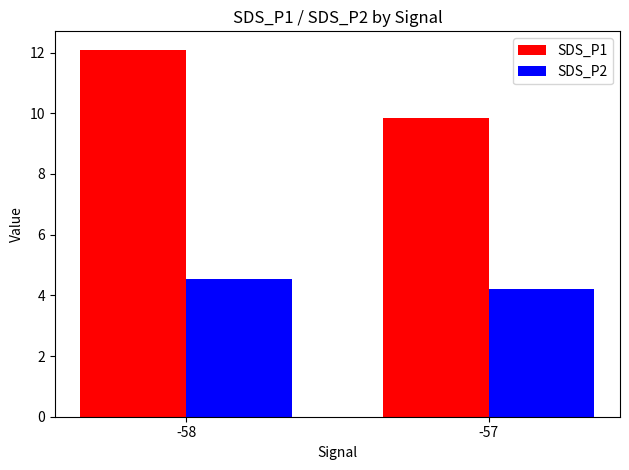

Count the number of data series in this chart.

2